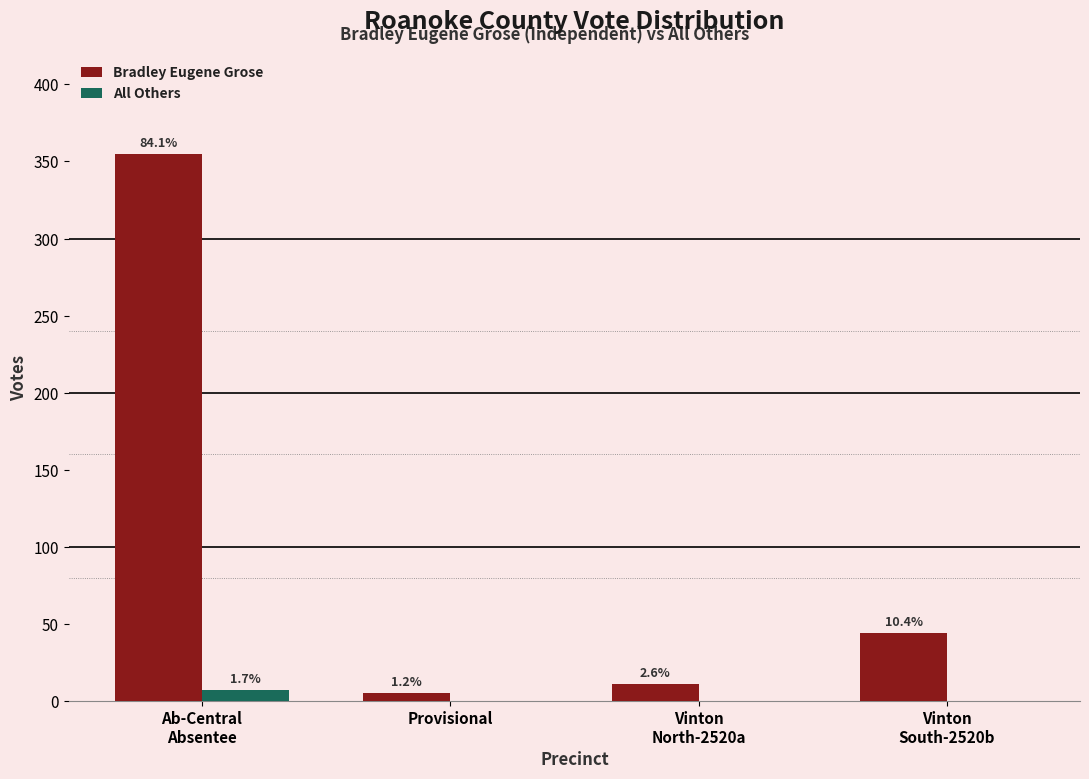

How many groups of bars are there?

4